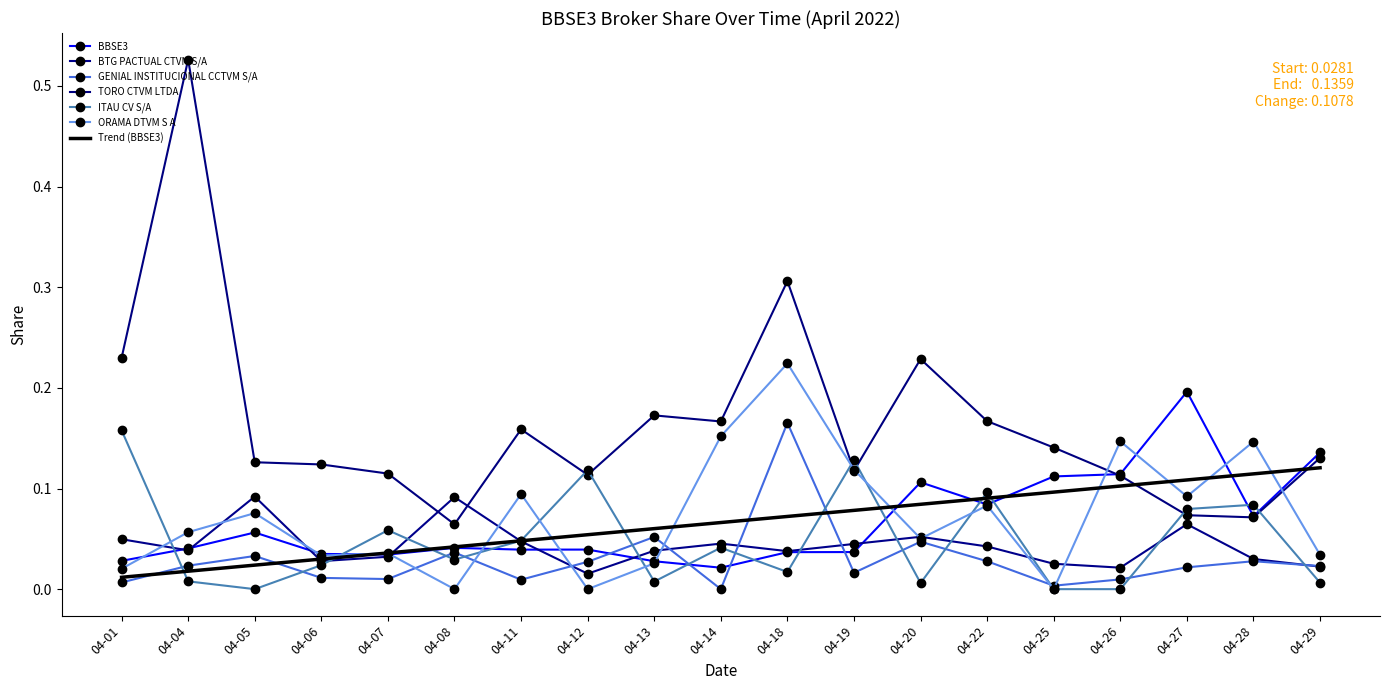

Is this an area chart (filled region under the line)?

No